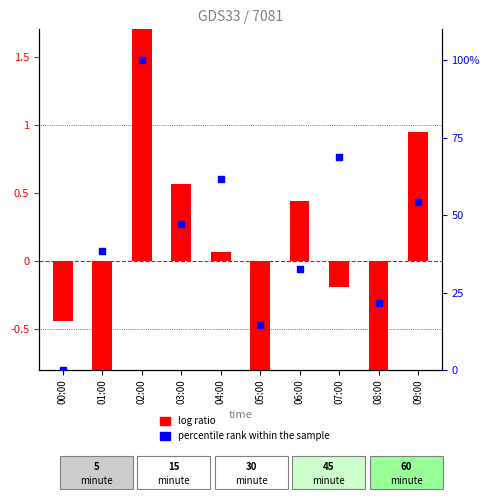

Is the value of percentile rank within the sample at 08:00 greater than the value of log ratio at 03:00?

Yes